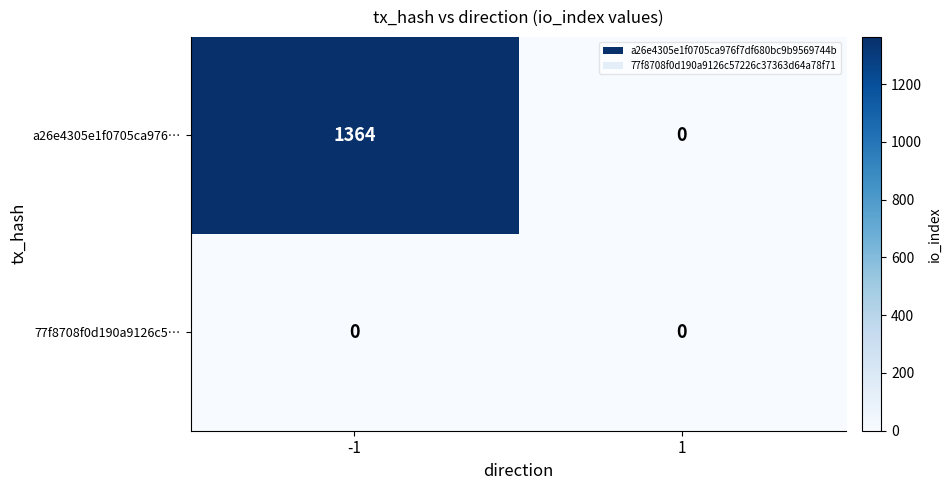

Which series has the largest total across all categories?

a26e4305e1f0705ca976…